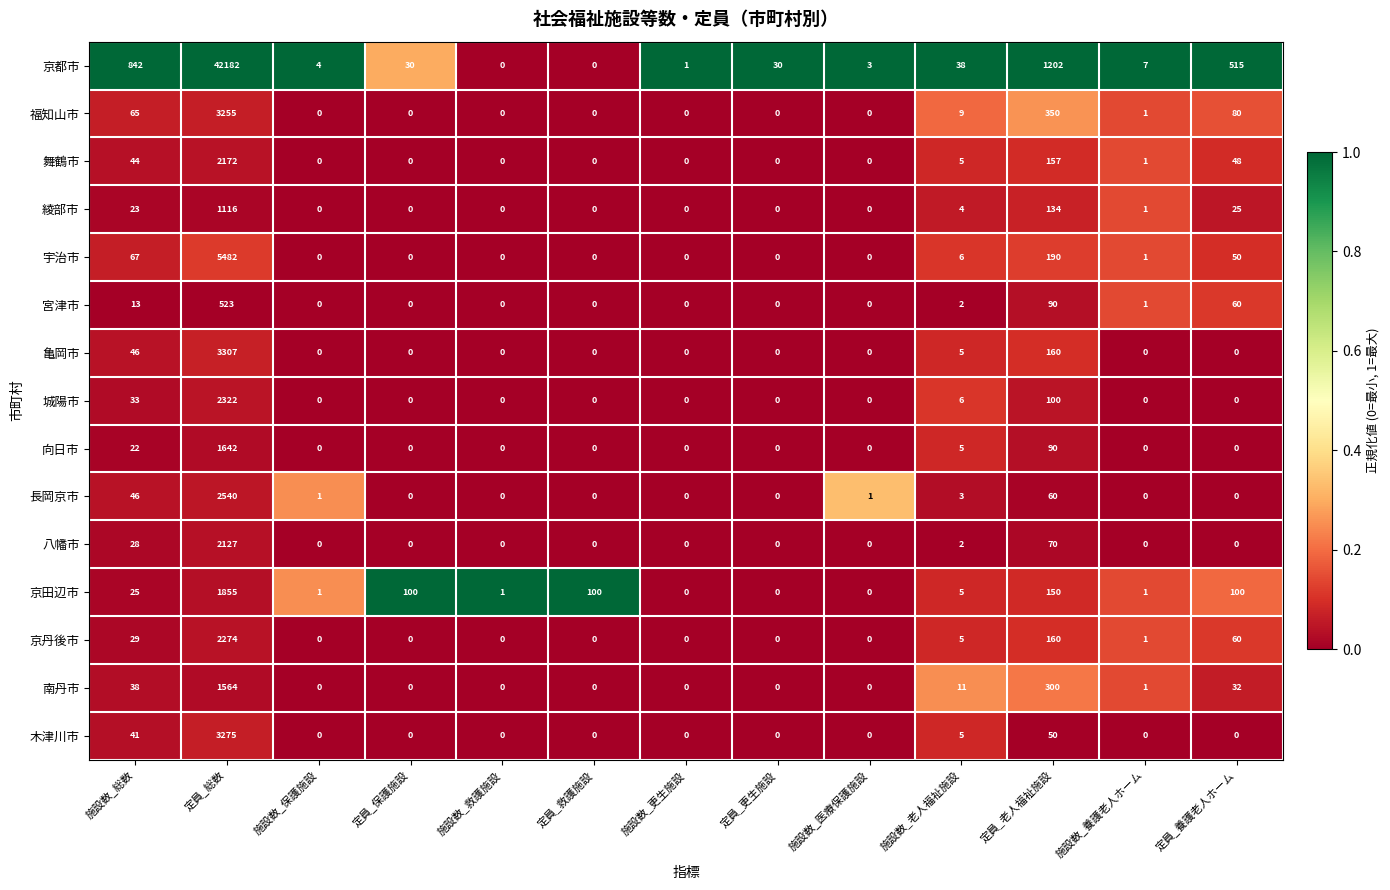

Where is 八幡市 nearest to the value 1063?

定員_老人福祉施設